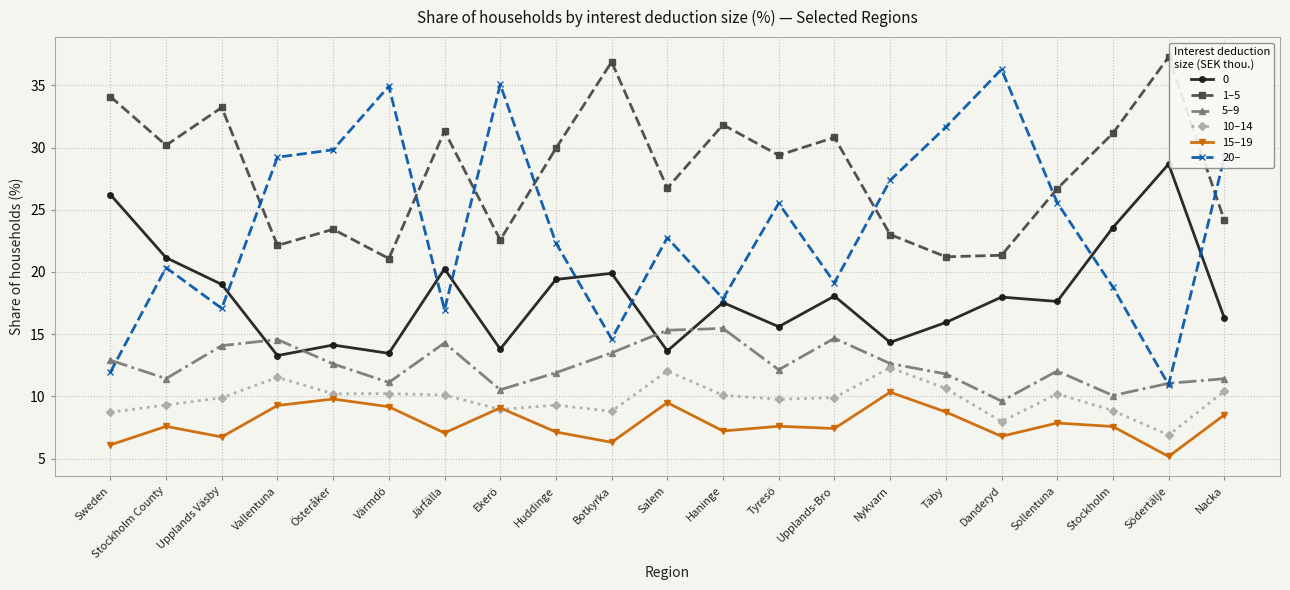

At Upplands-Bro, list the series in order from smallest to largest.

15–19, 10–14, 5–9, 0, 20–, 1–5